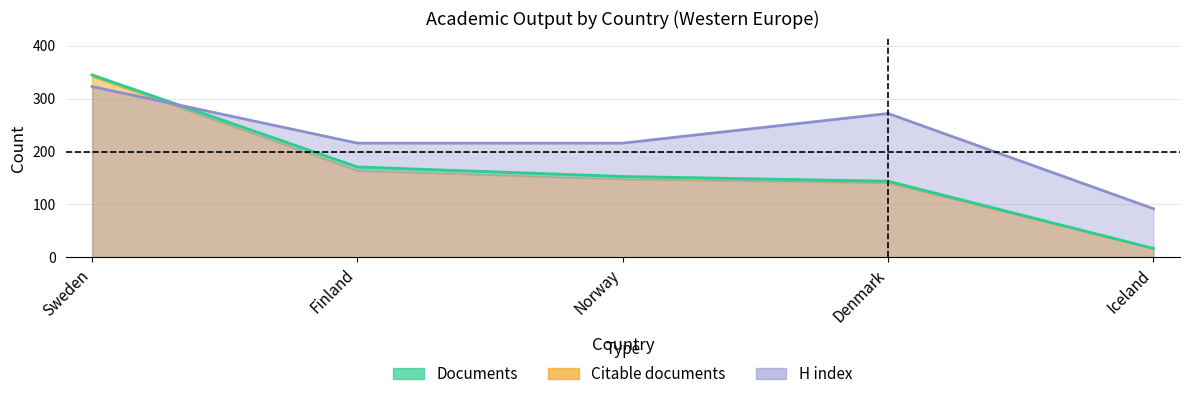

Which label corresponds to the largest value in the chart?

Sweden